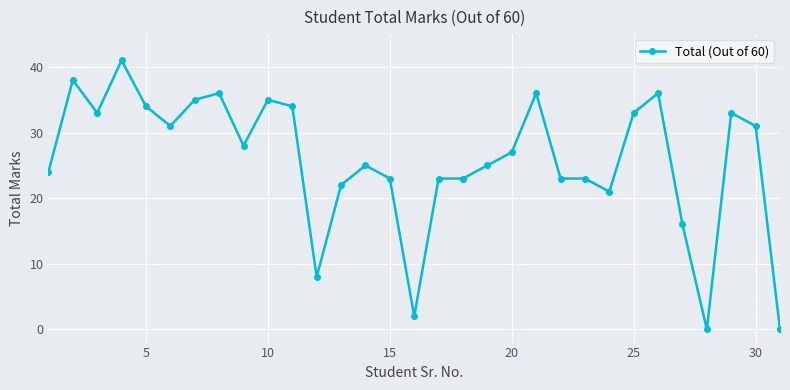

What is the value of the 13th point from the left?

22